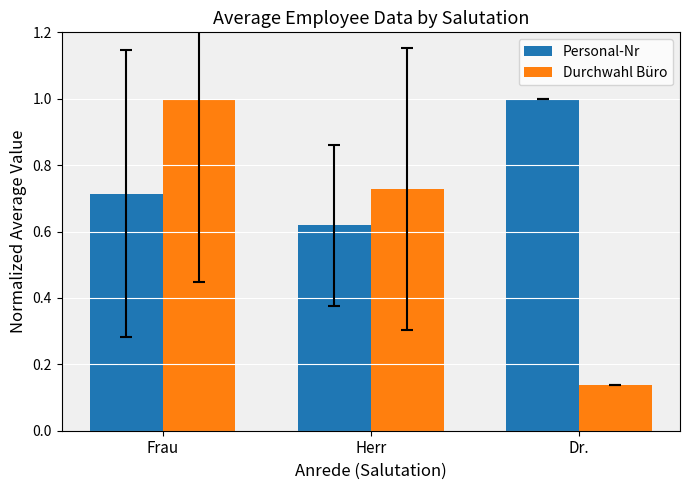

How many Durchwahl Büro values are between 0 and 1?

3